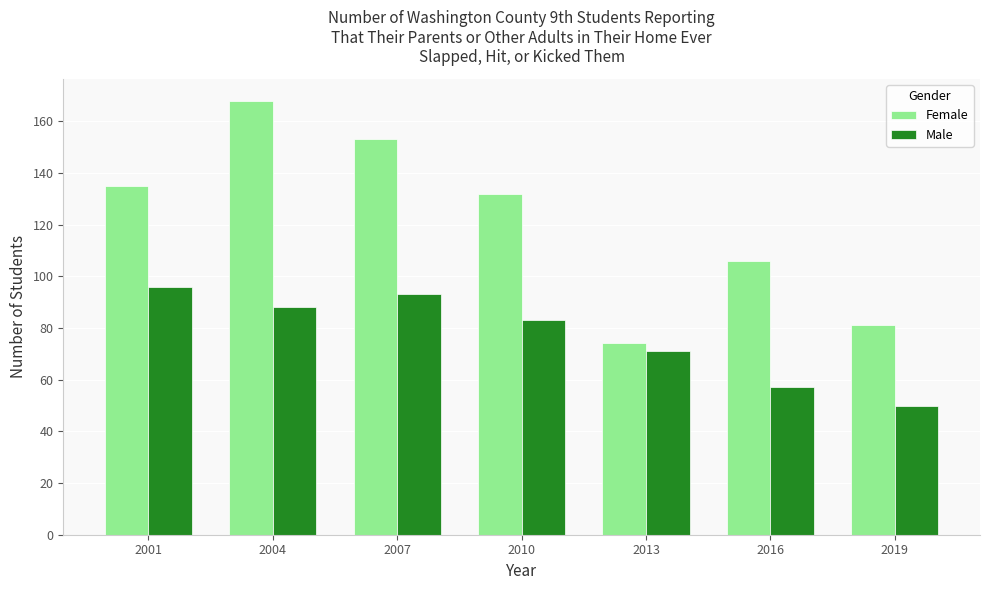

How many distinct data groups are displayed?

2